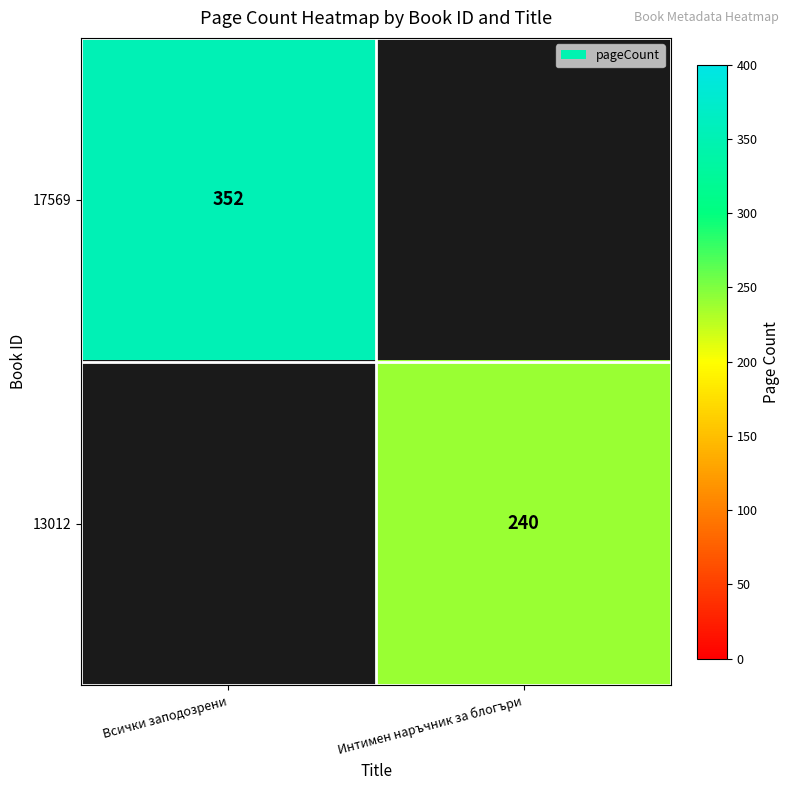

Is the value of 17569 at Всички заподозрени greater than the value of 13012 at Интимен наръчник за блогъри?

Yes